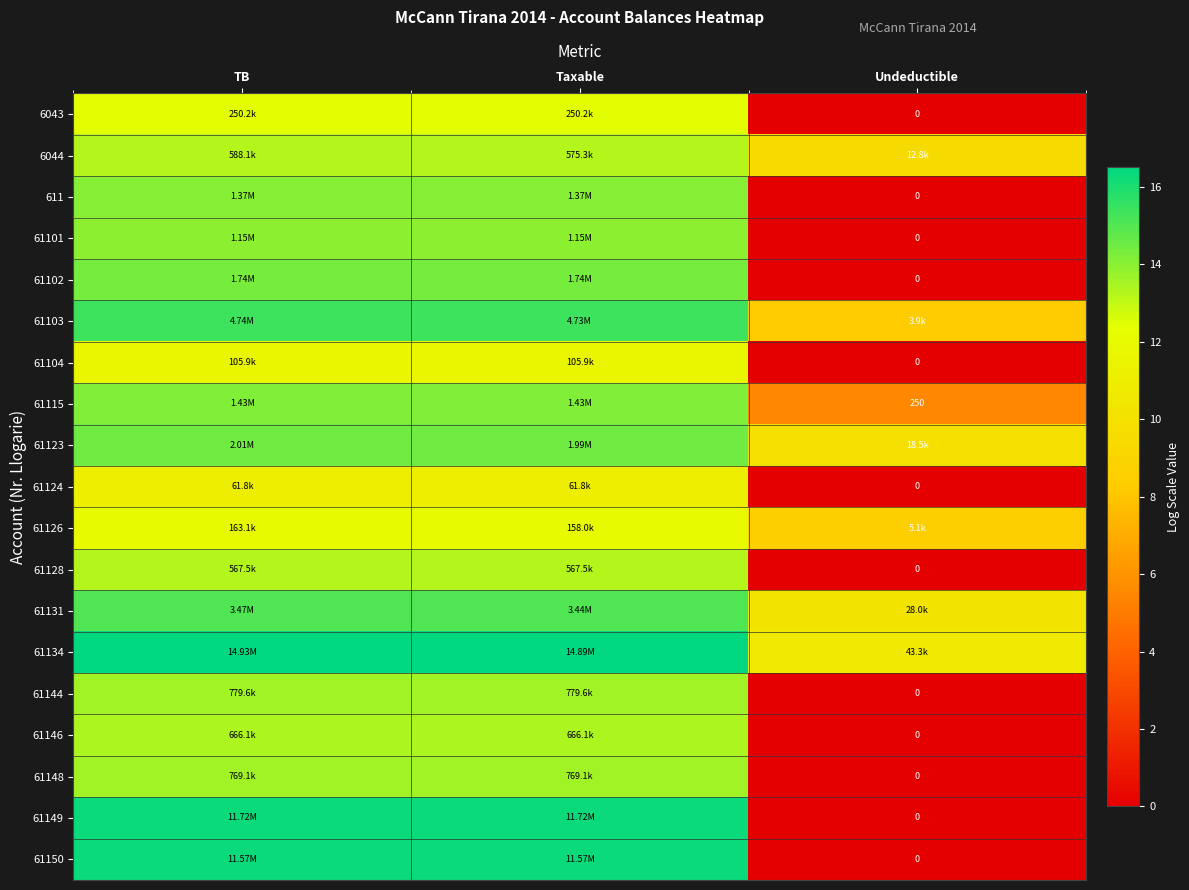

Which series has the largest total across all categories?

61134